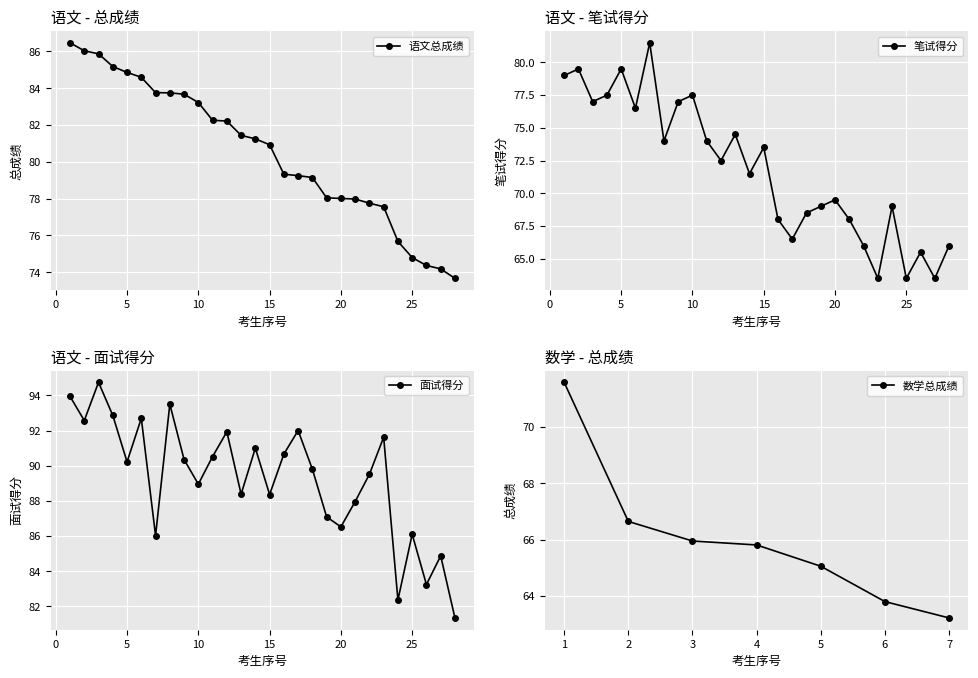

The 笔试得分 series shows 79.5 at 5. True or false?

True